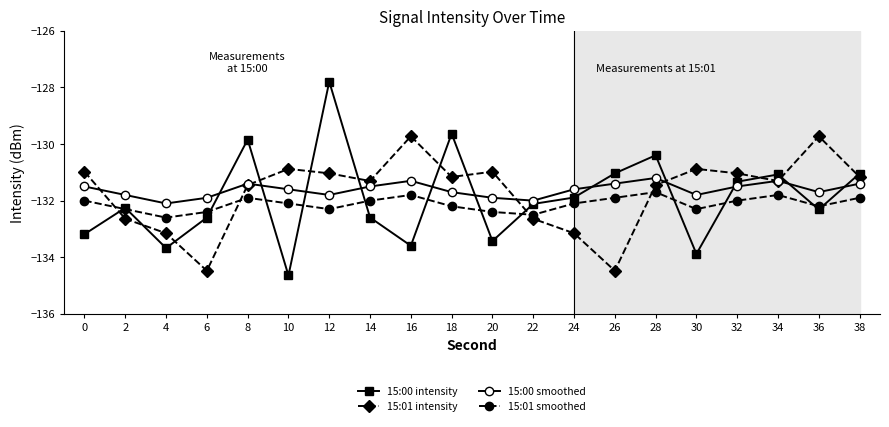

True or false: 15:01 intensity has a value of -131.3 at 34.

True